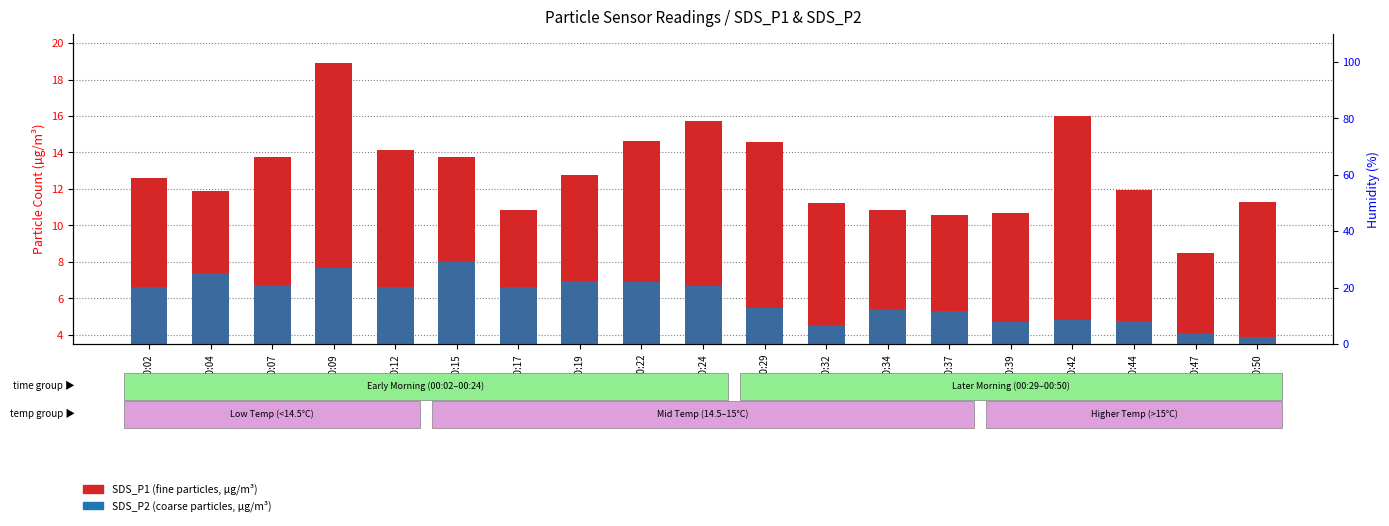

What is the sum of the SDS_P2 (coarse particles) values at 00:12 and 00:15?

14.7